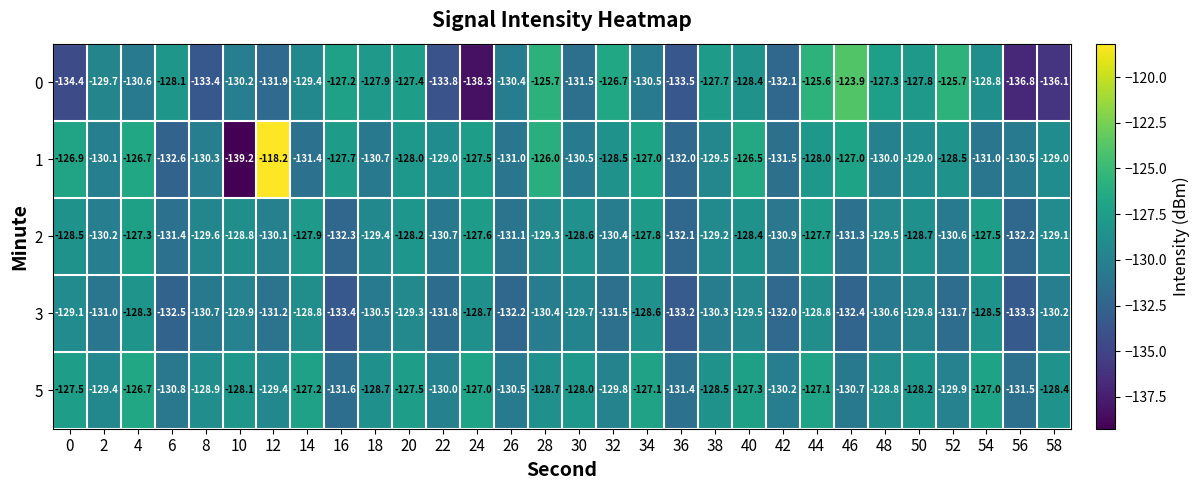

What is the difference between the second highest and minimum values in the 1 series?

13.2